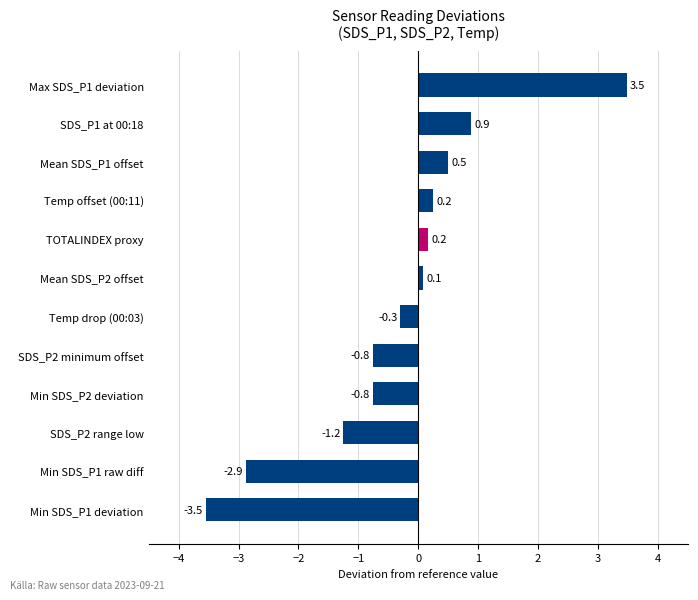

Which category has the highest value across all series?

Max SDS_P1 deviation